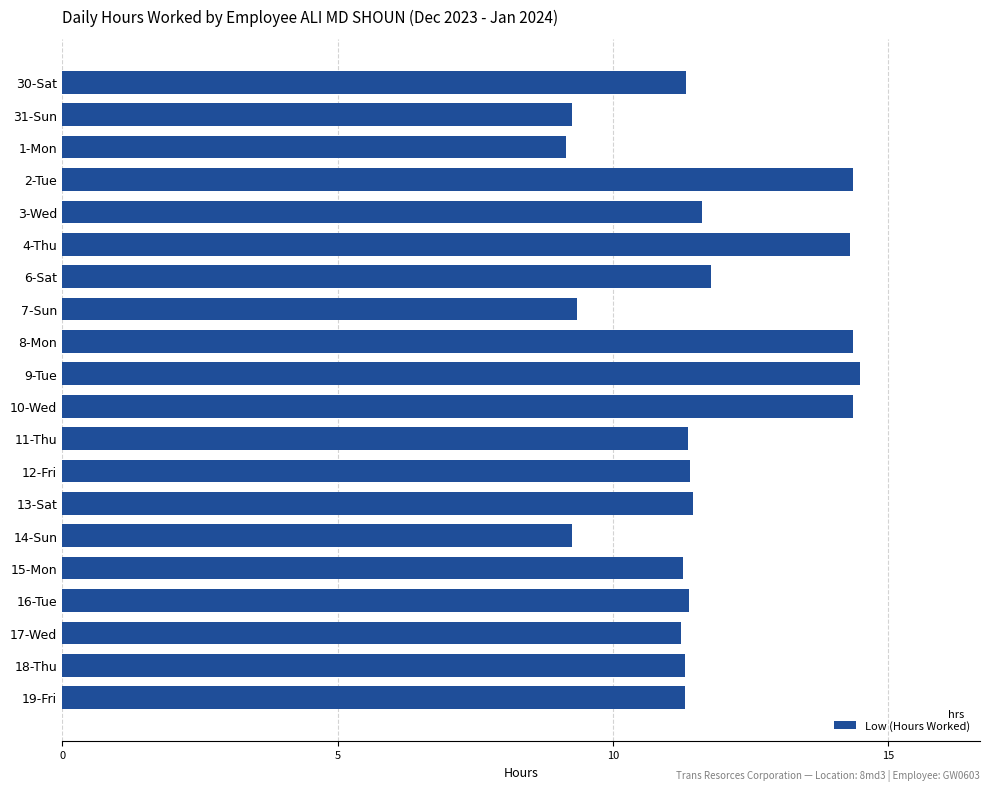

Between 17-Wed and 10-Wed, which is larger?

10-Wed